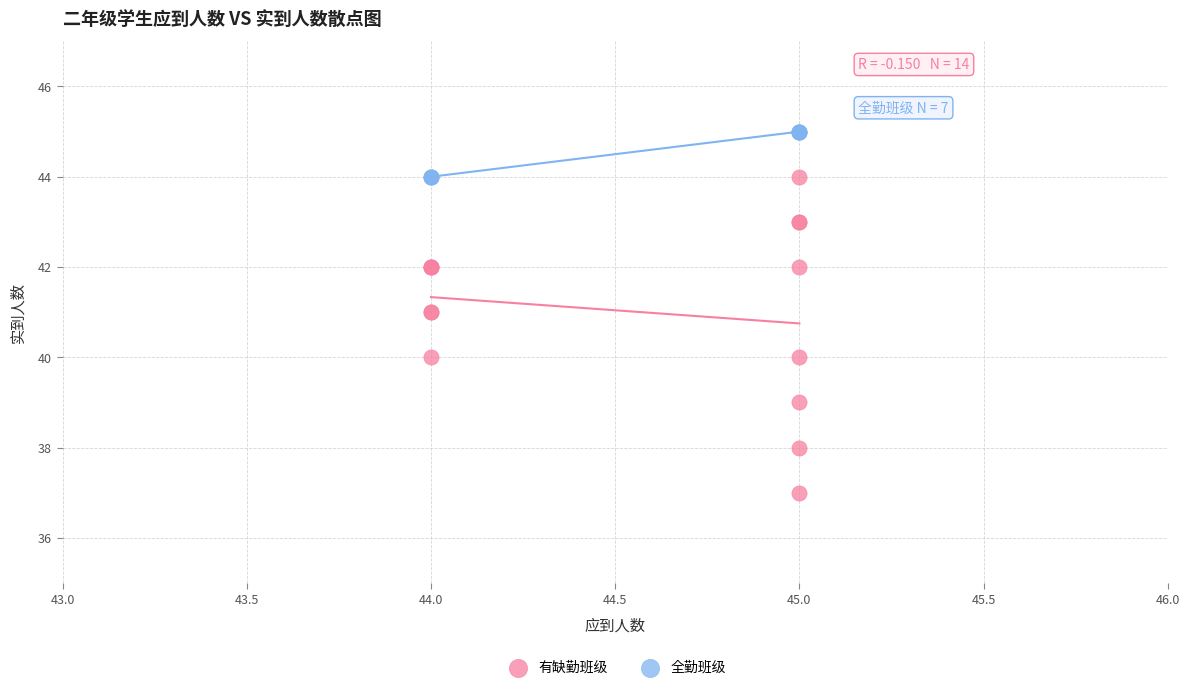

Which series has the largest Y range (max minus min)?

有缺勤班级